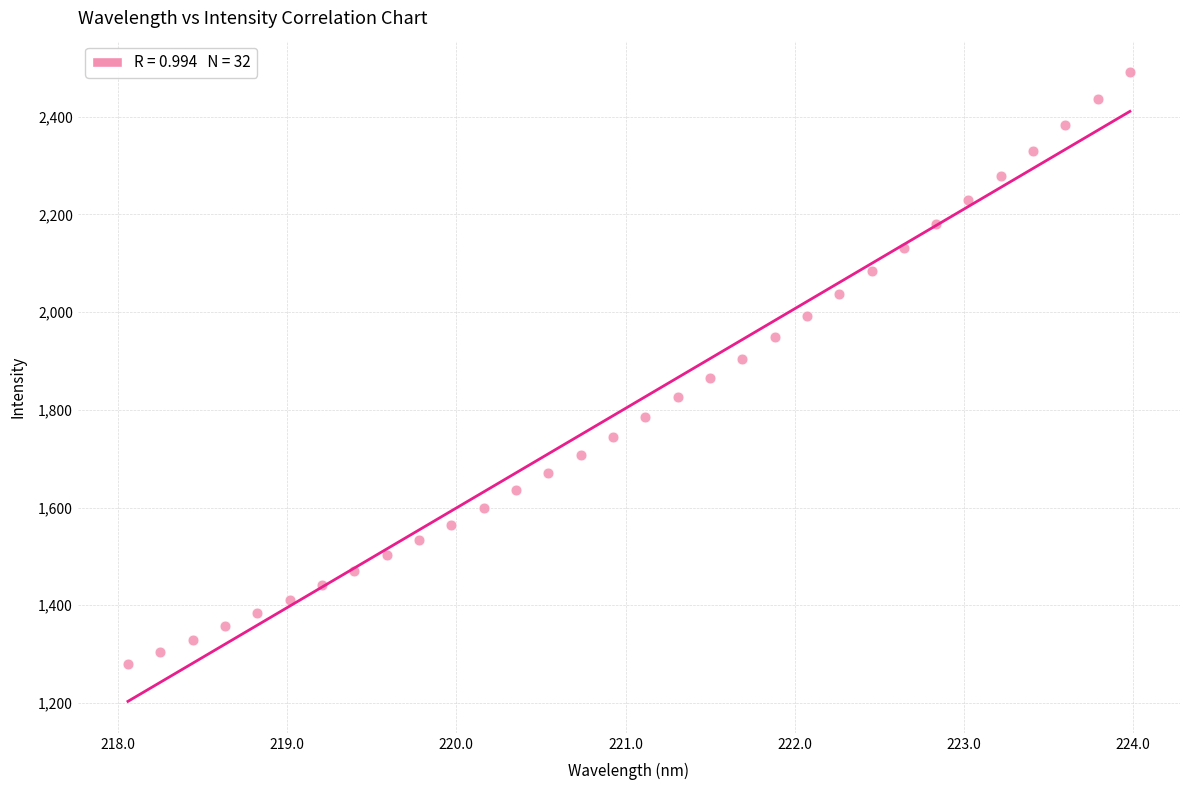

What is the range of Y values (max minus min)?

1211.3